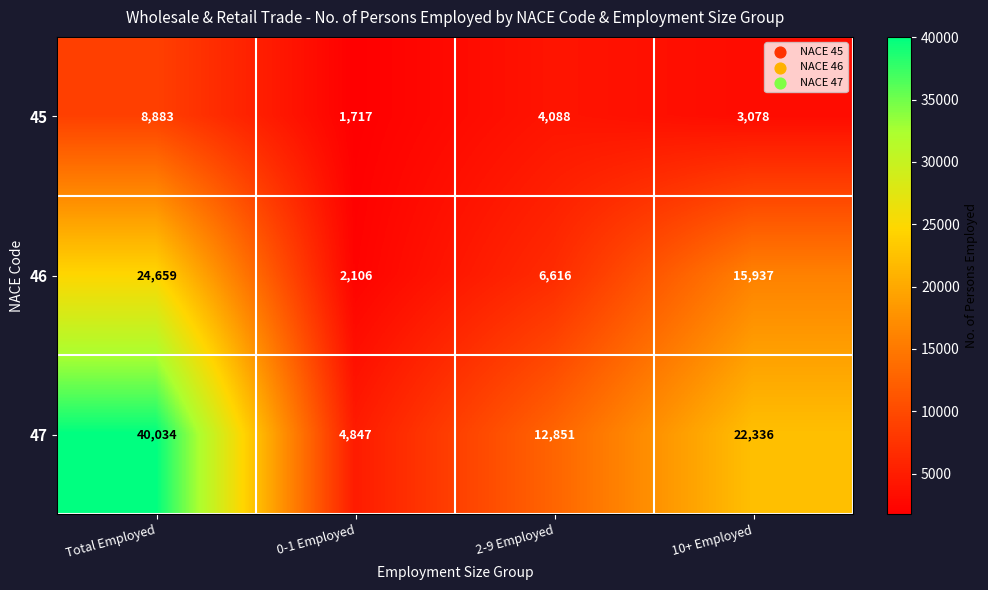

What is the average value of the 46 series?

12330